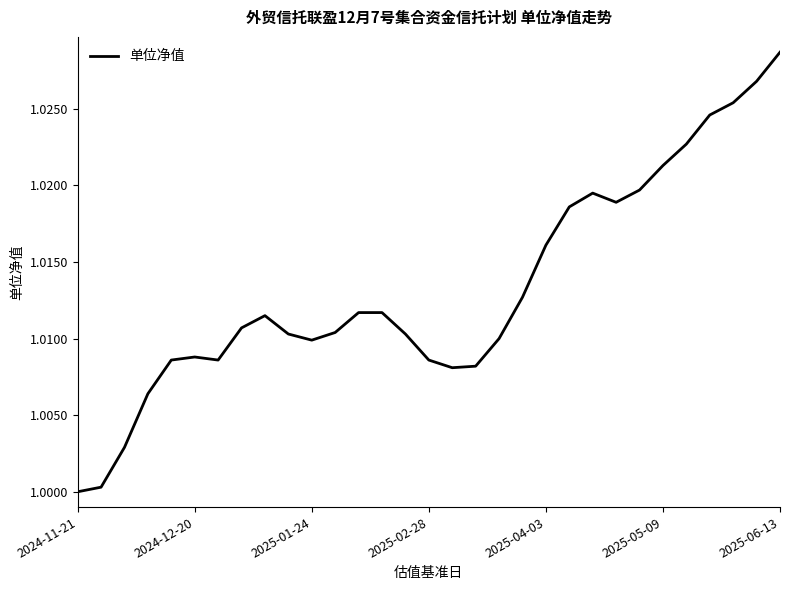

Does the chart have visible grid lines?

No